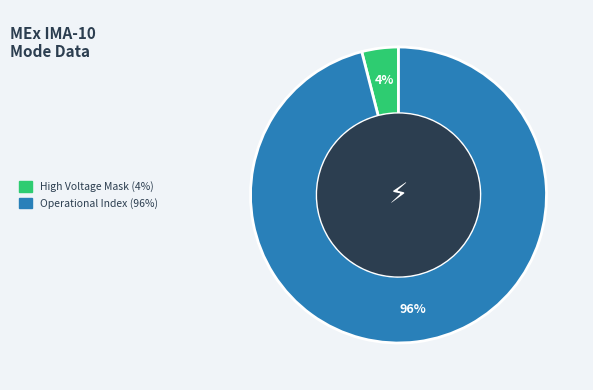

Is there any slice that represents more than half of the pie?

Yes